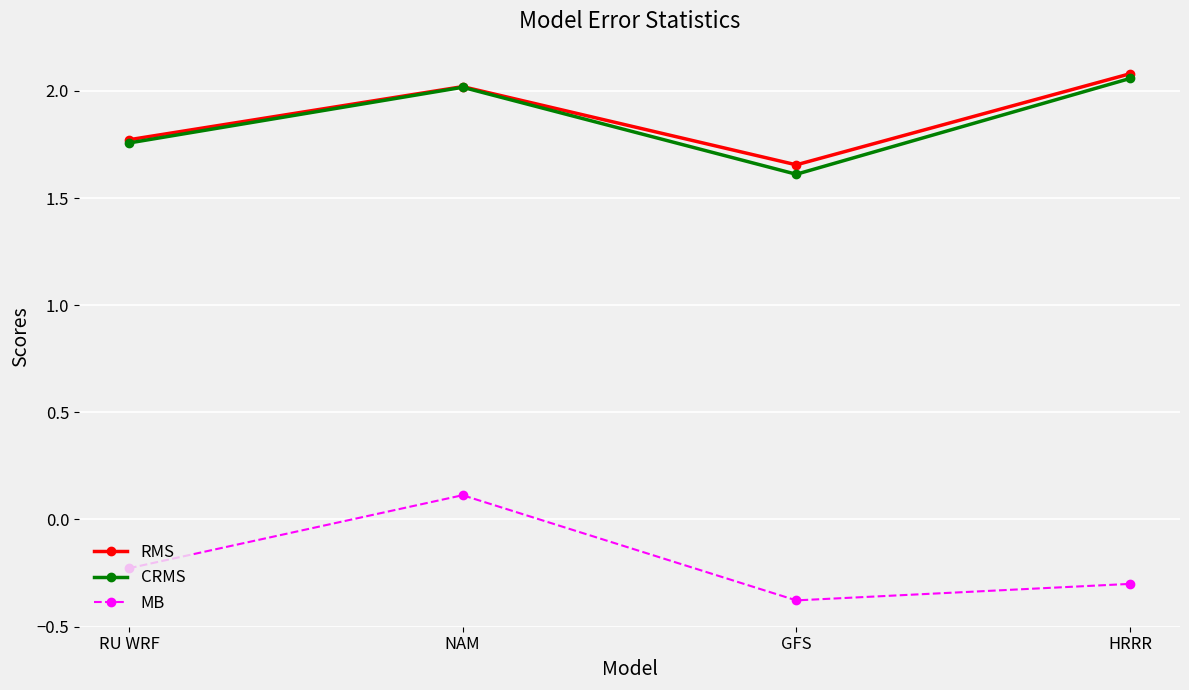

True or false: RMS has a value of 2.0 at NAM.

True